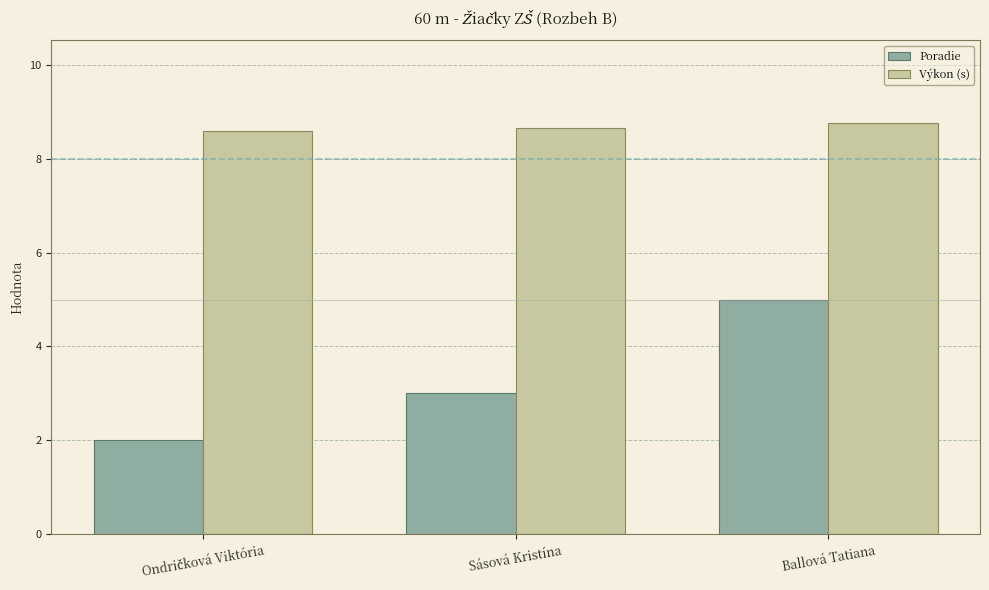

What is the average value of the Poradie series?

3.3